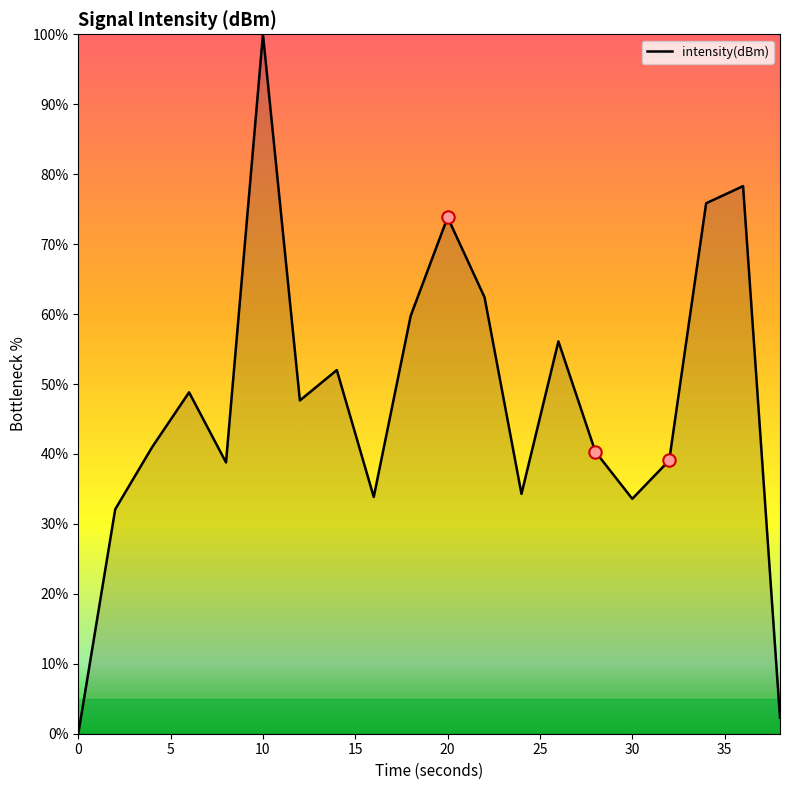

What is the greatest value displayed?

100.0